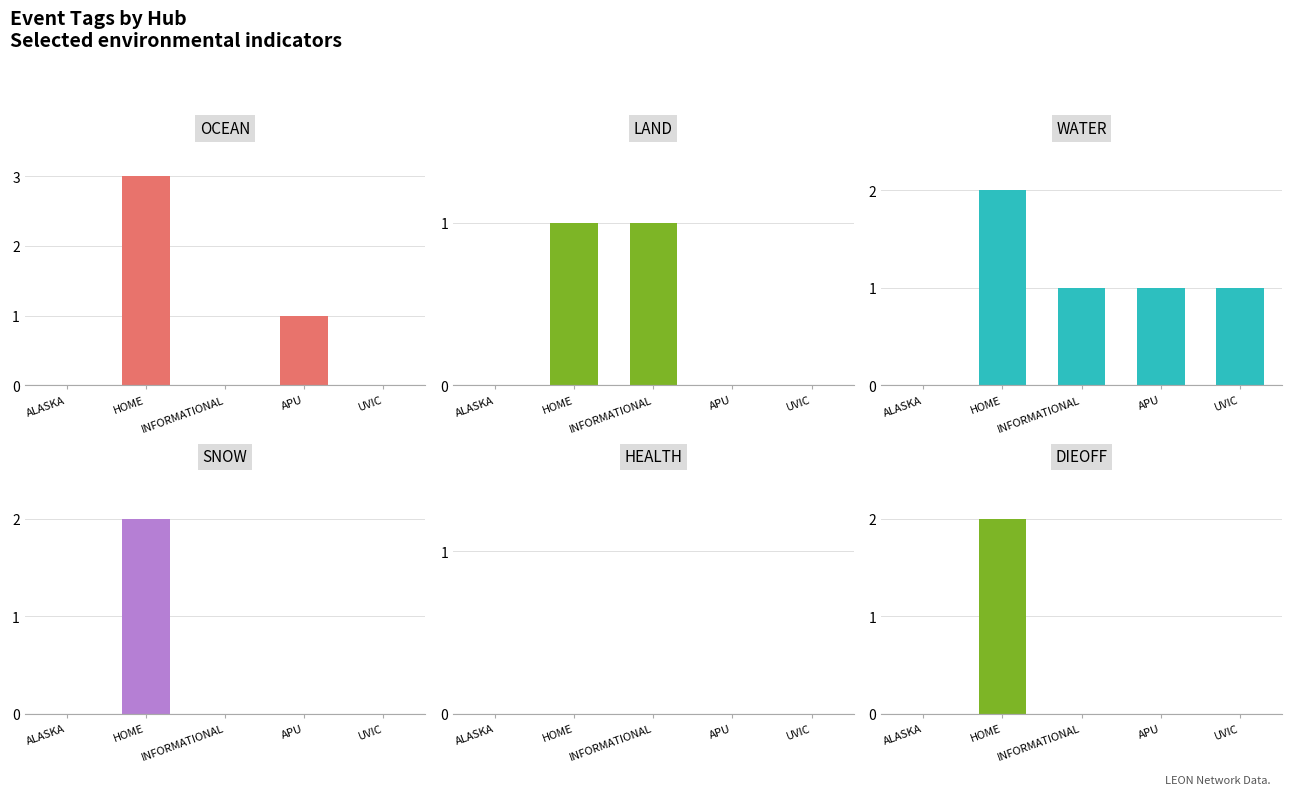

At which label does DIEOFF reach its peak?

HOME